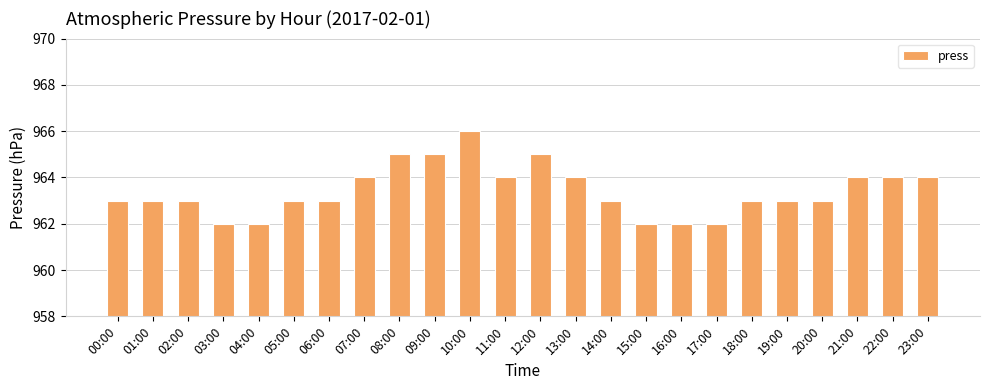

What is the sum of the values at 06:00 and 18:00?

1926